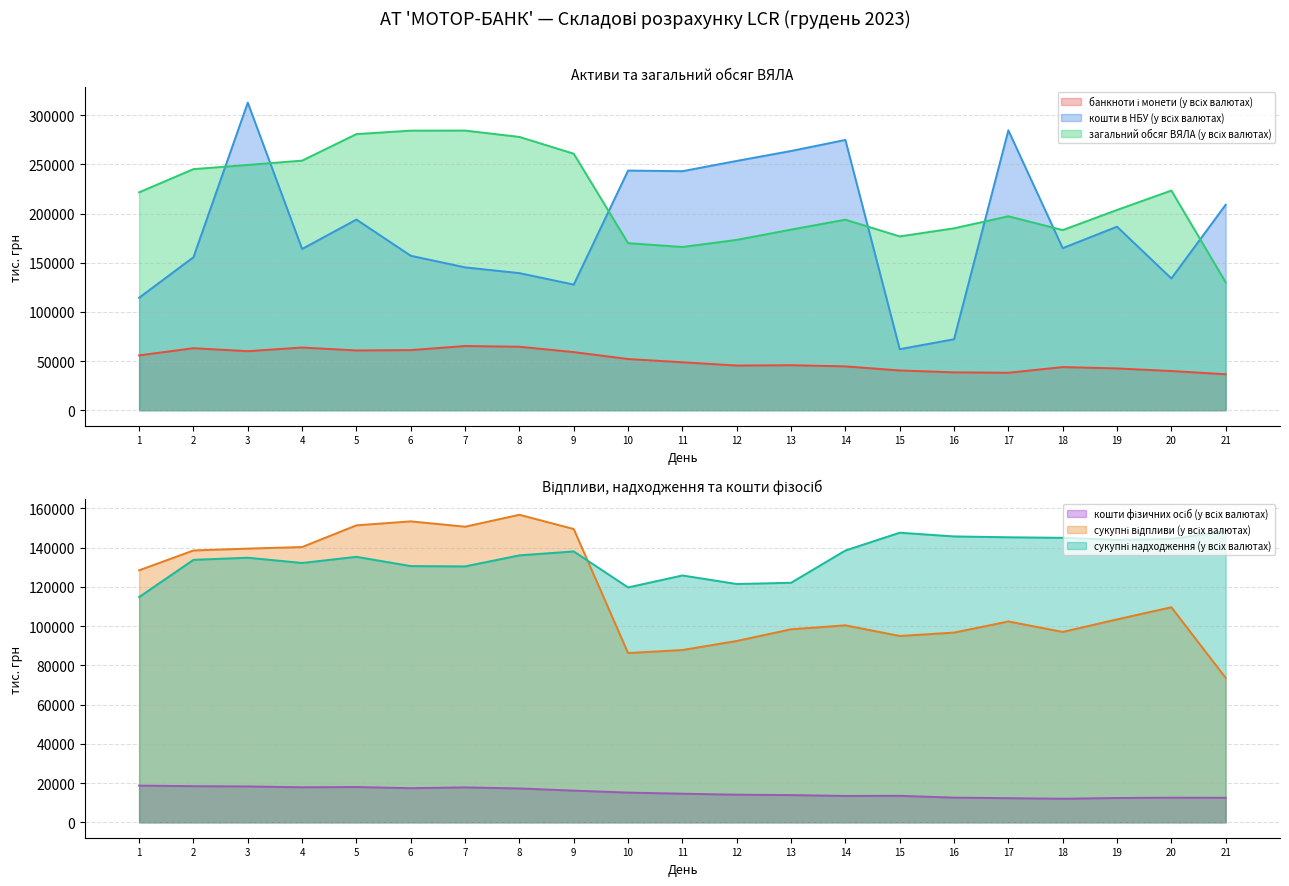

How many lines are shown in the chart?

6